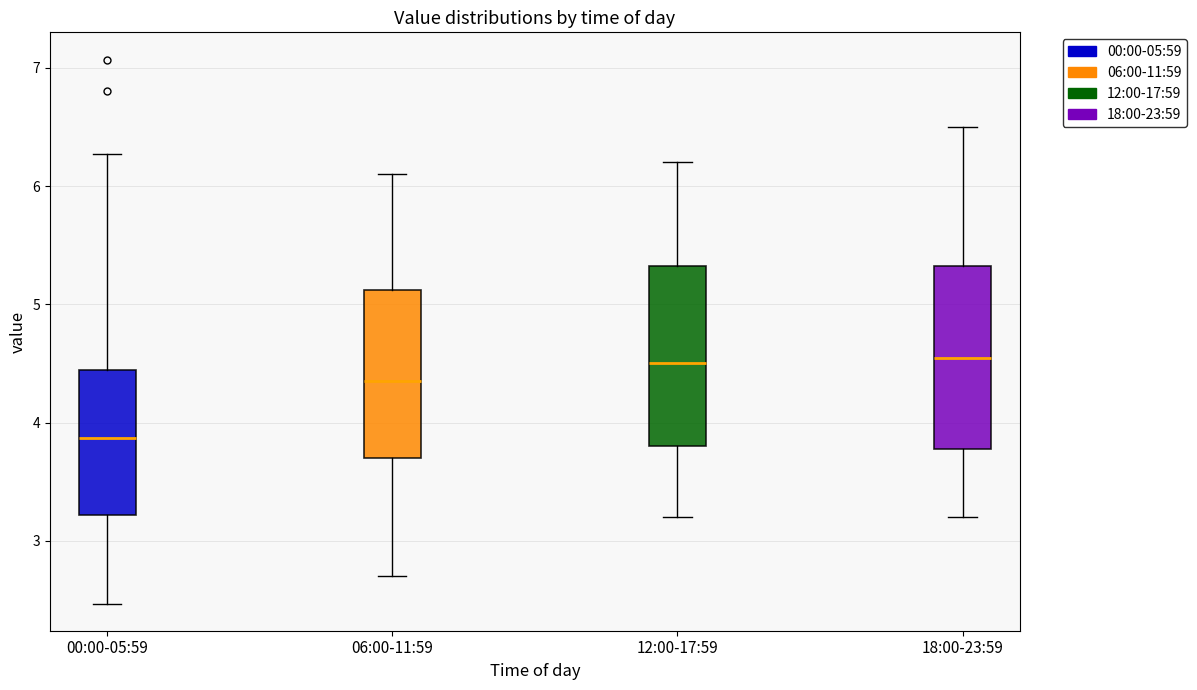

Where is the lower edge of the box for 18:00-23:59 on the y-axis? The values are not printed on the chart, so give them approximately, as read against the axis.

3.8